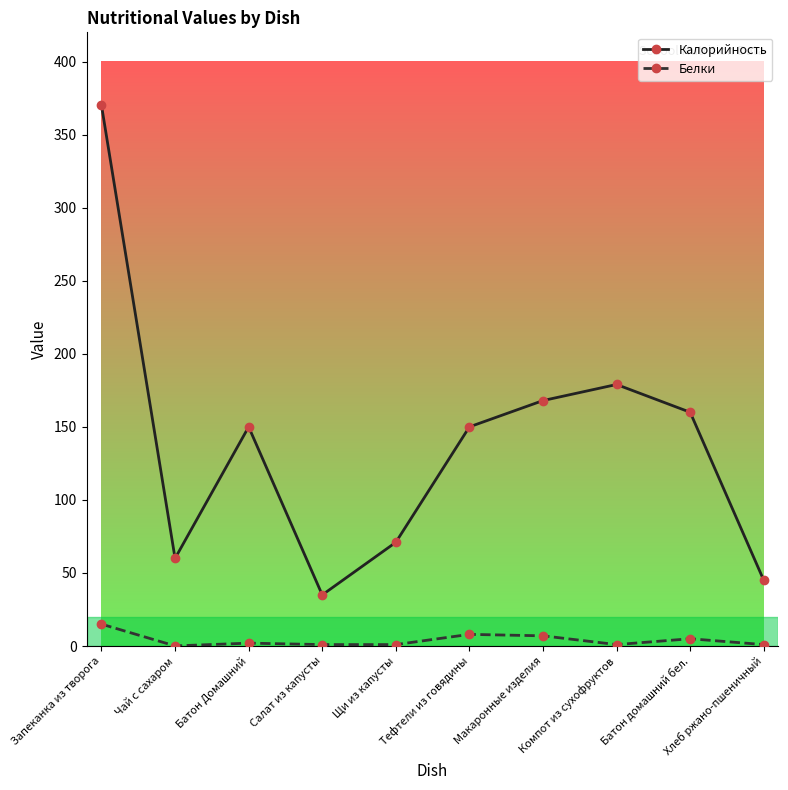

True or false: Калорийность has more than 2 points higher than both neighbors.

False